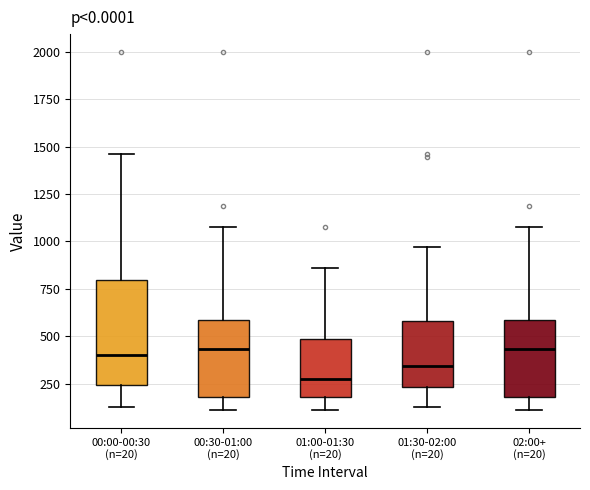

Where does the lower whisker of the box for 00:00-00:30 (n=20) end on the y-axis? The values are not printed on the chart, so give them approximately, as read against the axis.

150